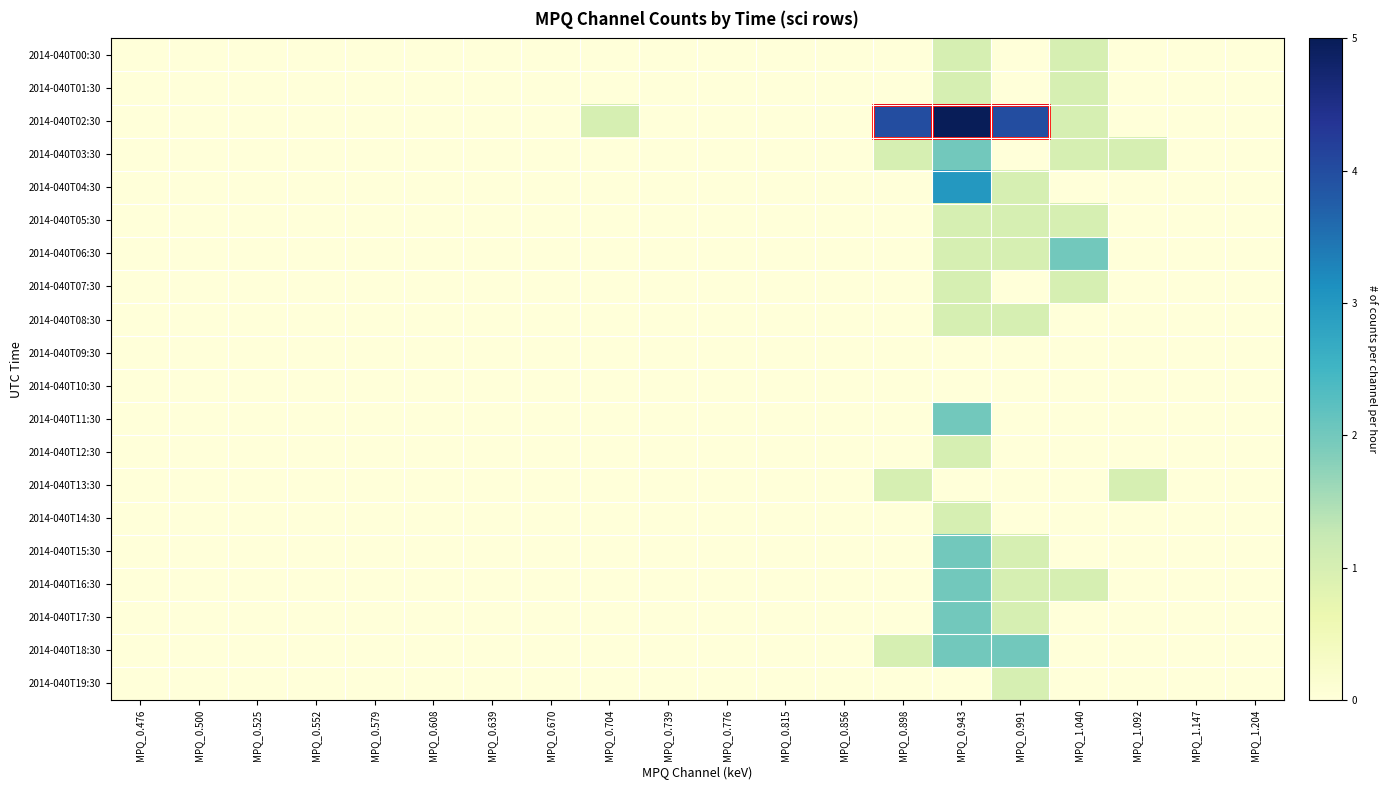

Which has a higher value, MPQ_0.739 or MPQ_0.991?

MPQ_0.739